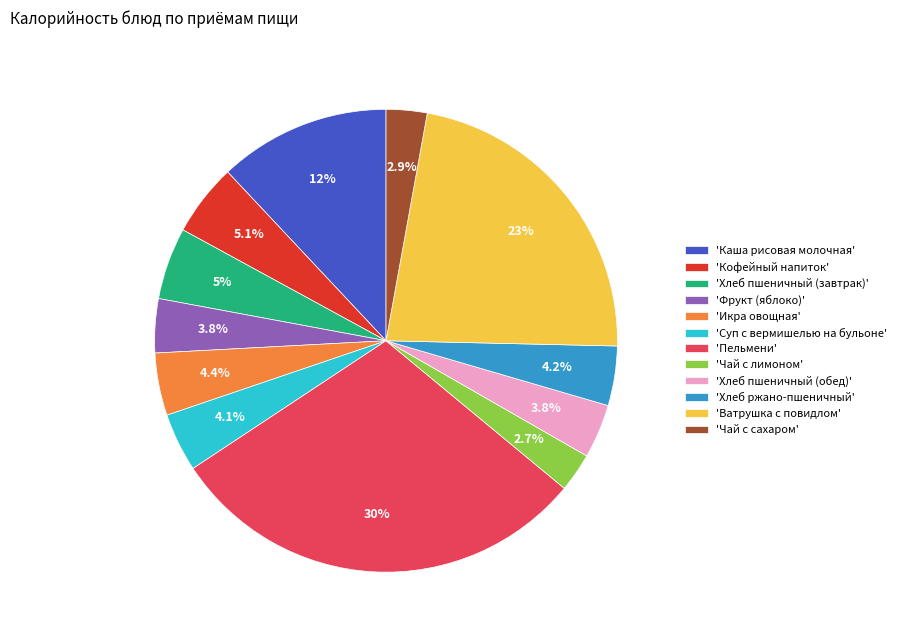

Combined, do 'Суп с вермишелью на бульоне' and 'Каша рисовая молочная' account for over 50%?

No